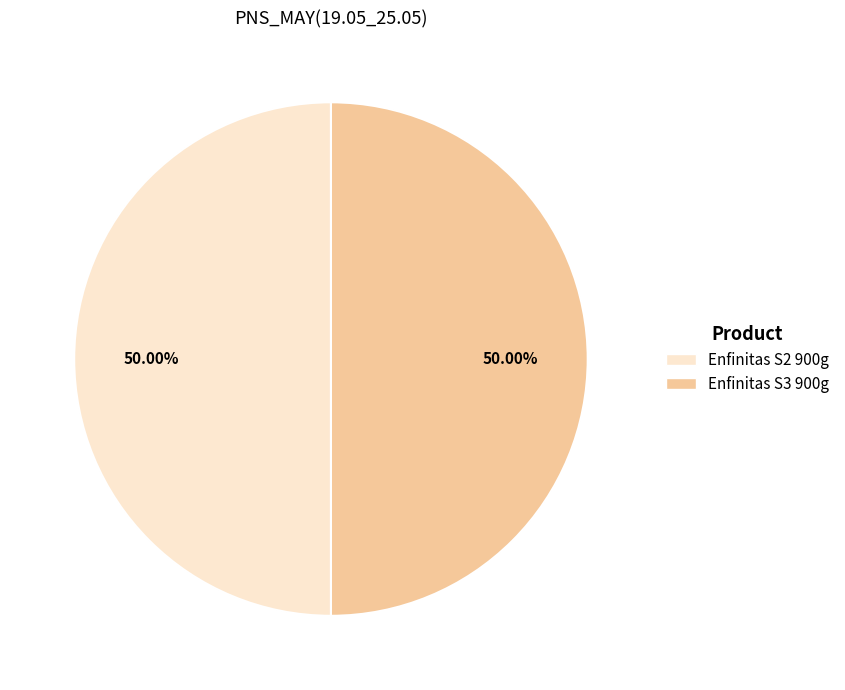

How many segments does this pie chart have?

2